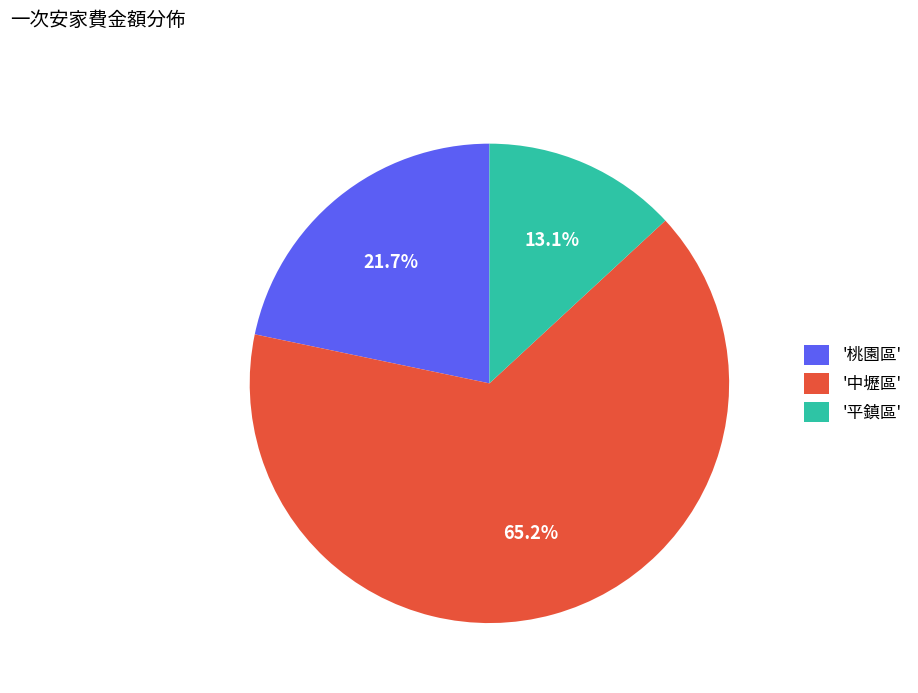

What is the ratio of the value at '中壢區' to the value at '平鎮區'?

5.0